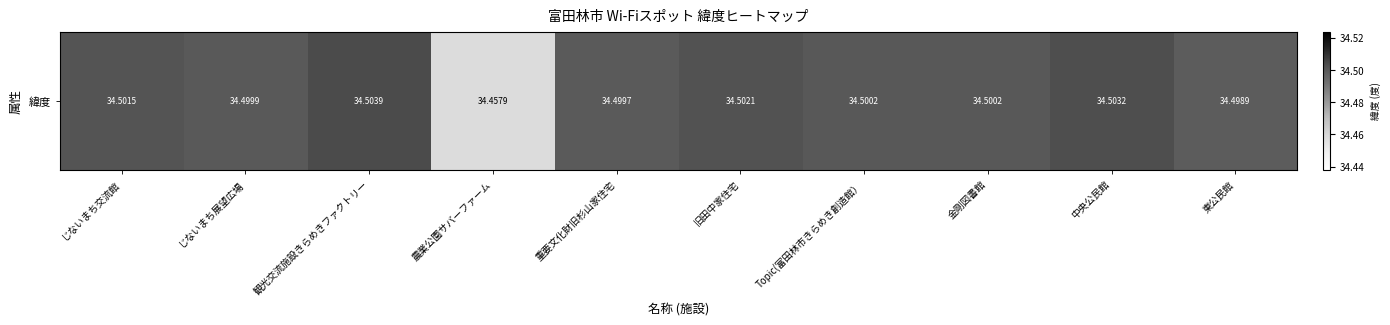

Read the value at Topic(富田林市きらめき創造館）.

34.5